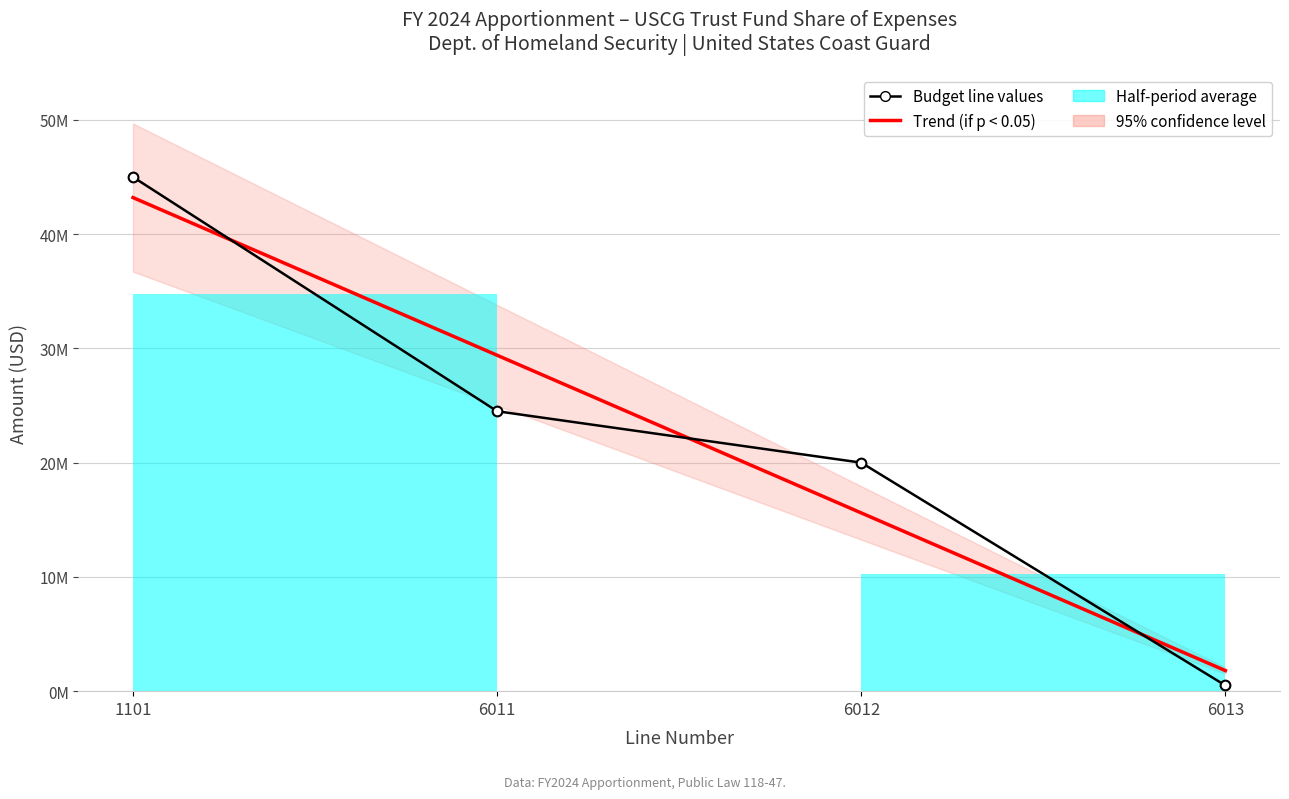

At which label does Trend (if p < 0.05) reach its minimum?

6013